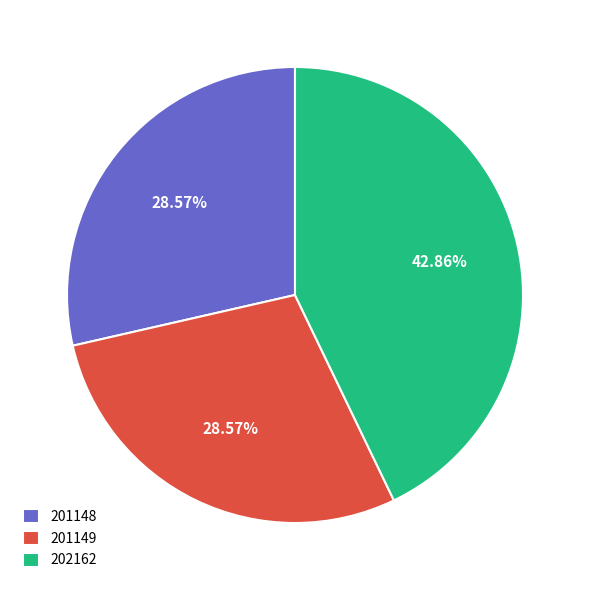

Combined, what portion of the pie is 201148 and 202162?

71.4%